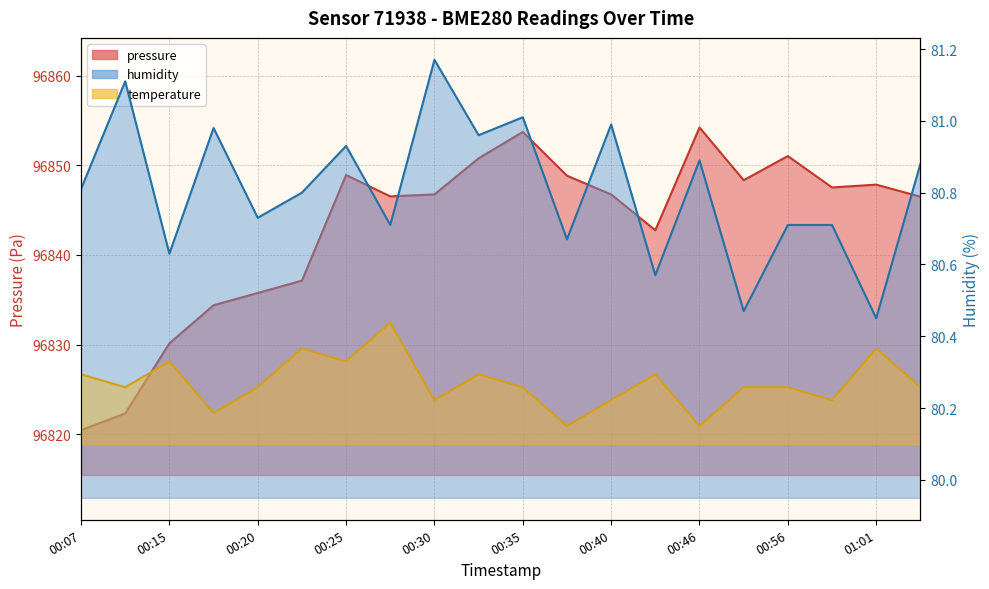

Does the chart display data point markers on the line(s)?

No